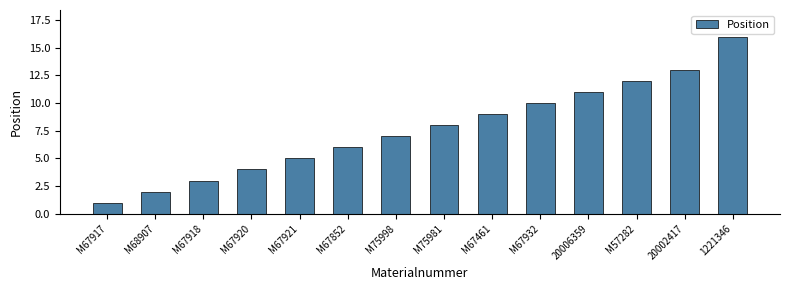

How many values are below 8?

7